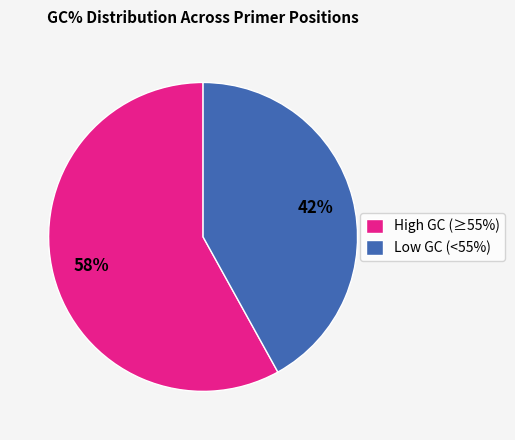

Is Low GC (<55%) the majority of the pie?

No